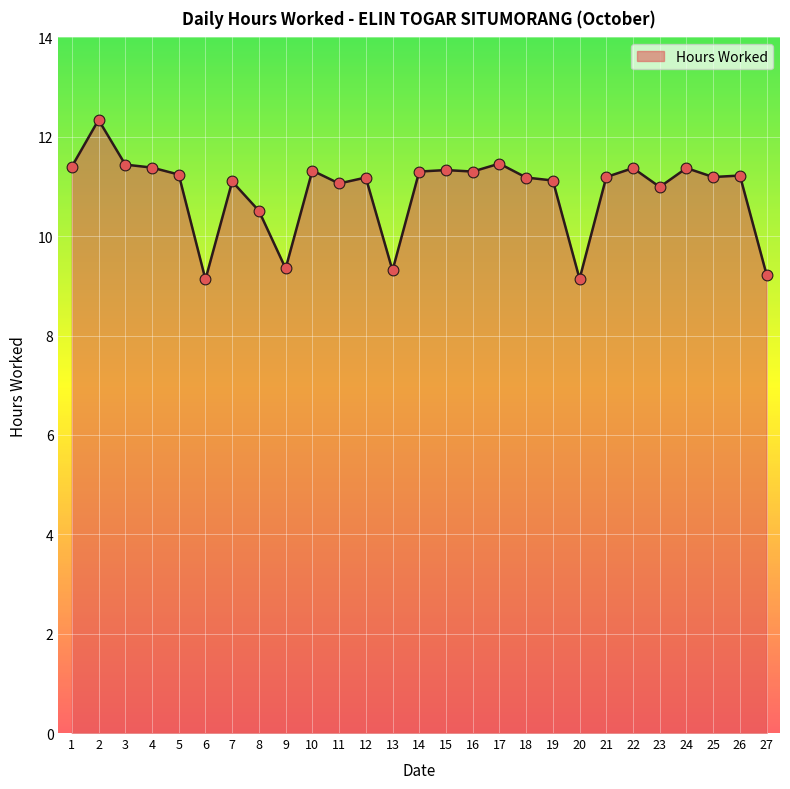

Approximately how many times larger is the value at 18 compared to 1?

1.0